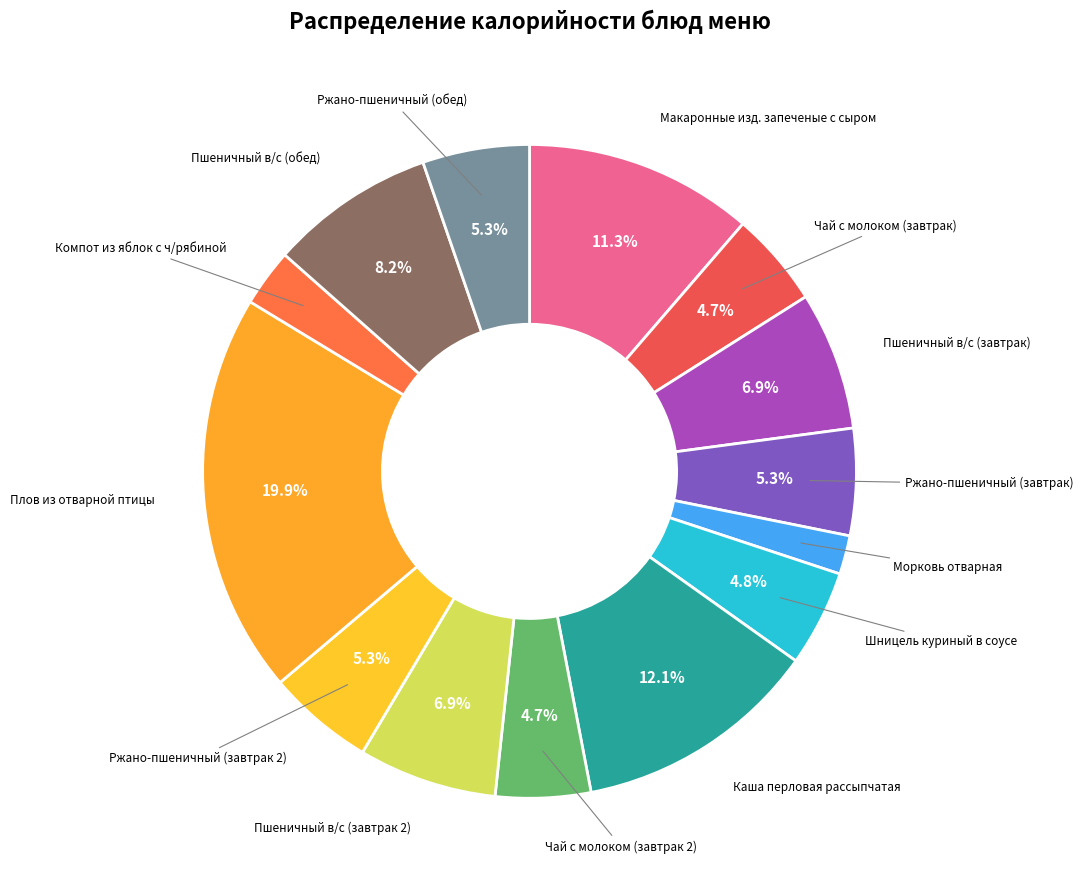

How many slices are in this pie chart?

14